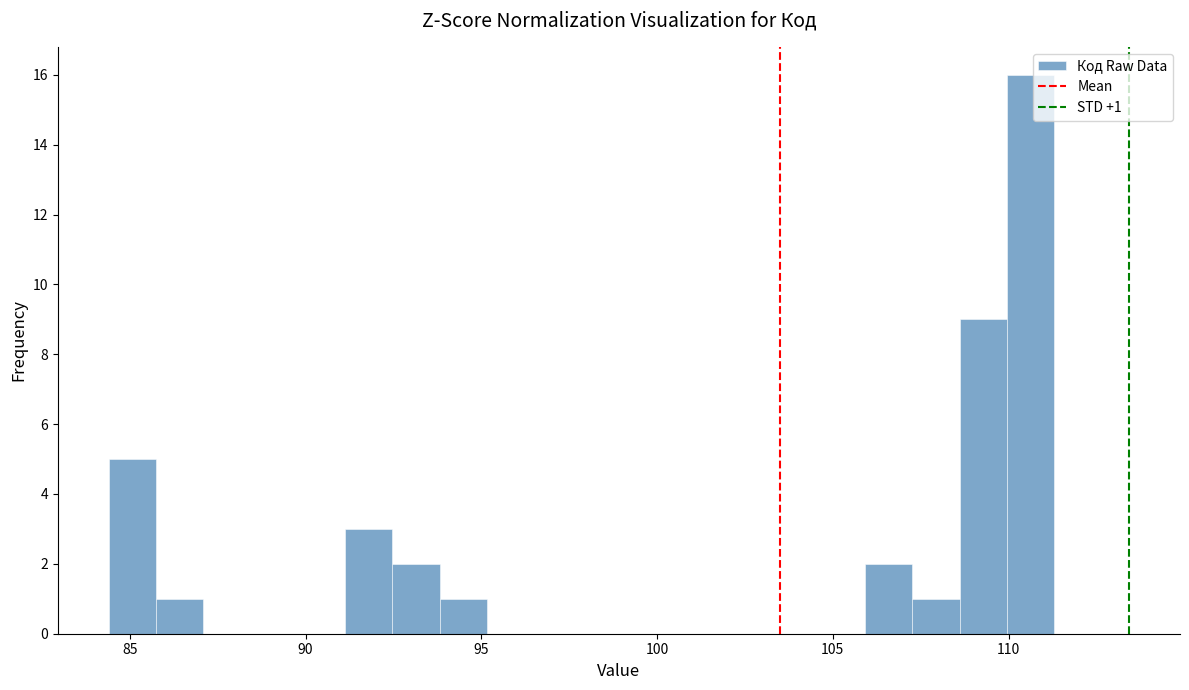

Read against the x-axis, roughly where is the centre of the tallest bar?

110.5